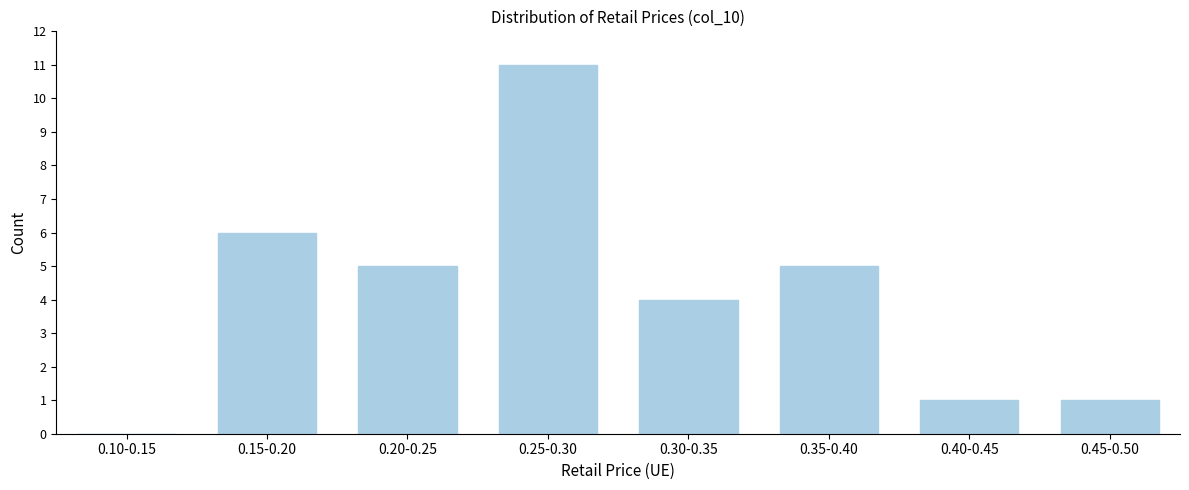

Reading right to left, what are all the values shown in this chart?

0.45-0.50=1	0.40-0.45=1	0.35-0.40=5	0.30-0.35=4	0.25-0.30=11	0.20-0.25=5	0.15-0.20=6	0.10-0.15=0